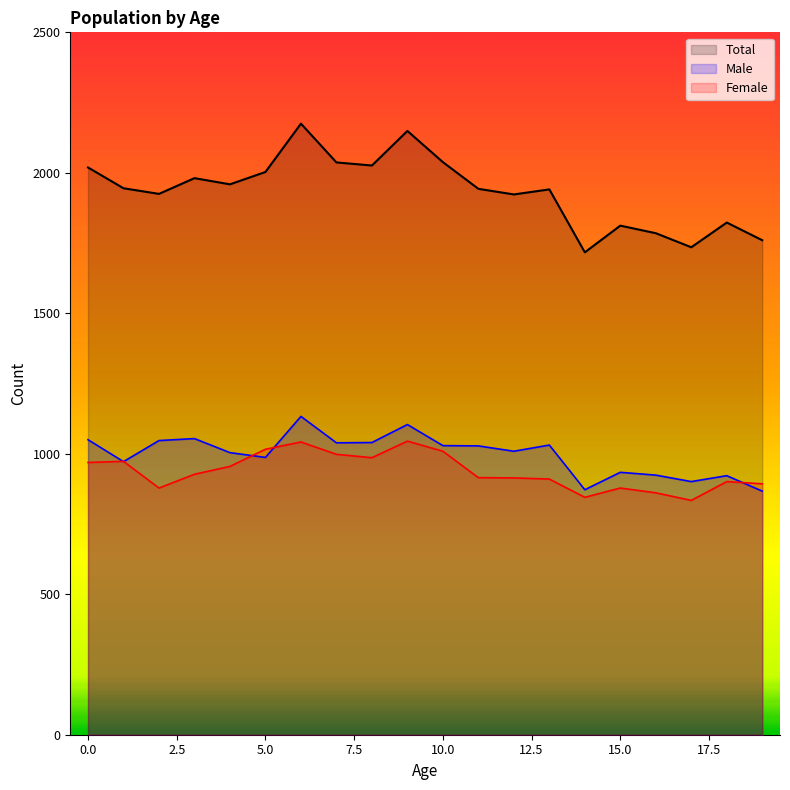

Reading left to right, transcribe all the data shown in this chart.

Male: 1050	972	1047	1054	1004	987	1133	1039	1040	1104	1029	1028	1009	1031	872	934	924	901	922	867
Female: 969	973	878	927	955	1016	1042	998	986	1045	1009	915	914	910	845	878	861	834	901	893
Total: 2019	1945	1925	1981	1959	2003	2175	2037	2026	2149	2038	1943	1923	1941	1717	1812	1785	1735	1823	1760